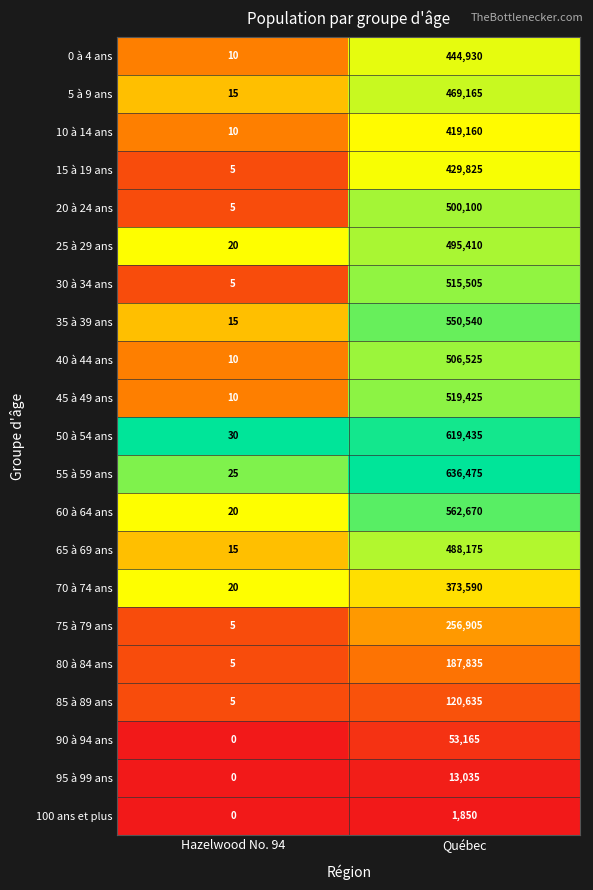

Where is 50 à 54 ans nearest to the value 309732?

Hazelwood No. 94